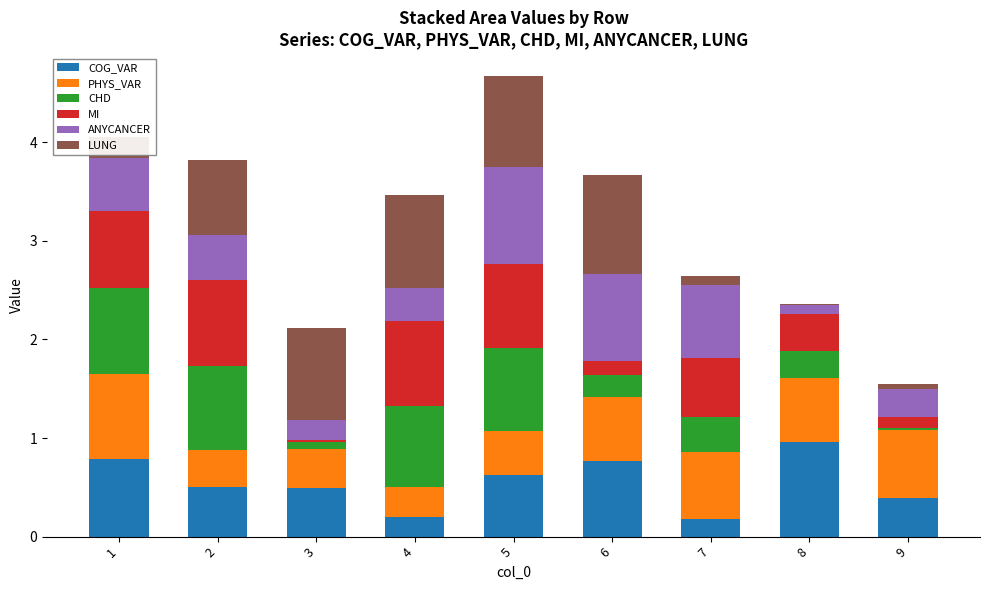

What is the highest value of the COG_VAR series?

1.0